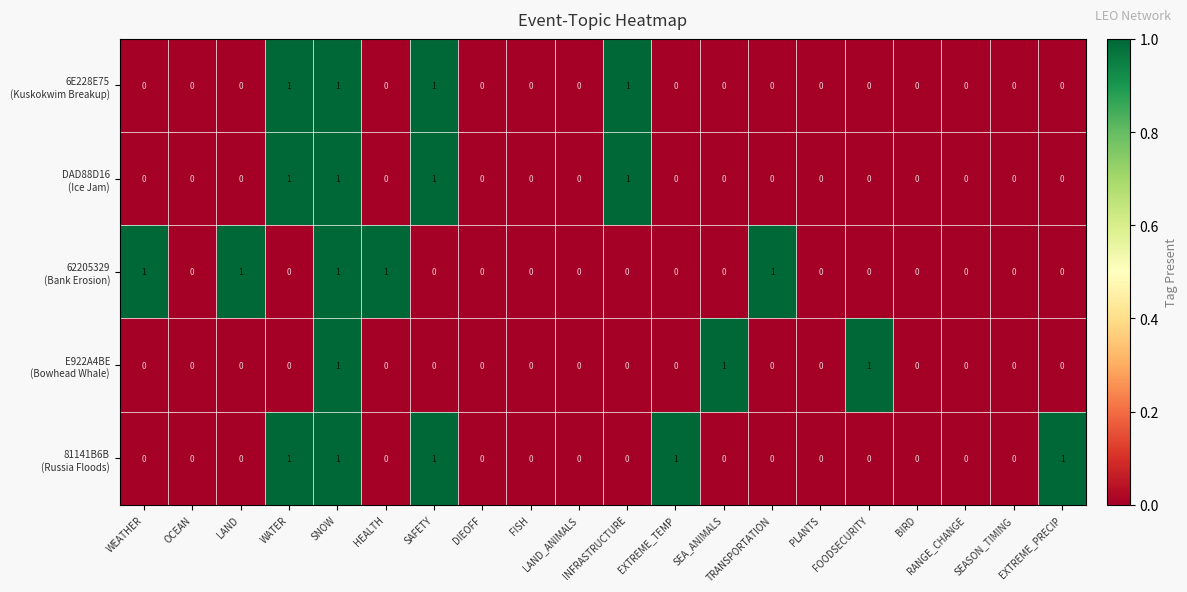

How many data points does each series have?

20